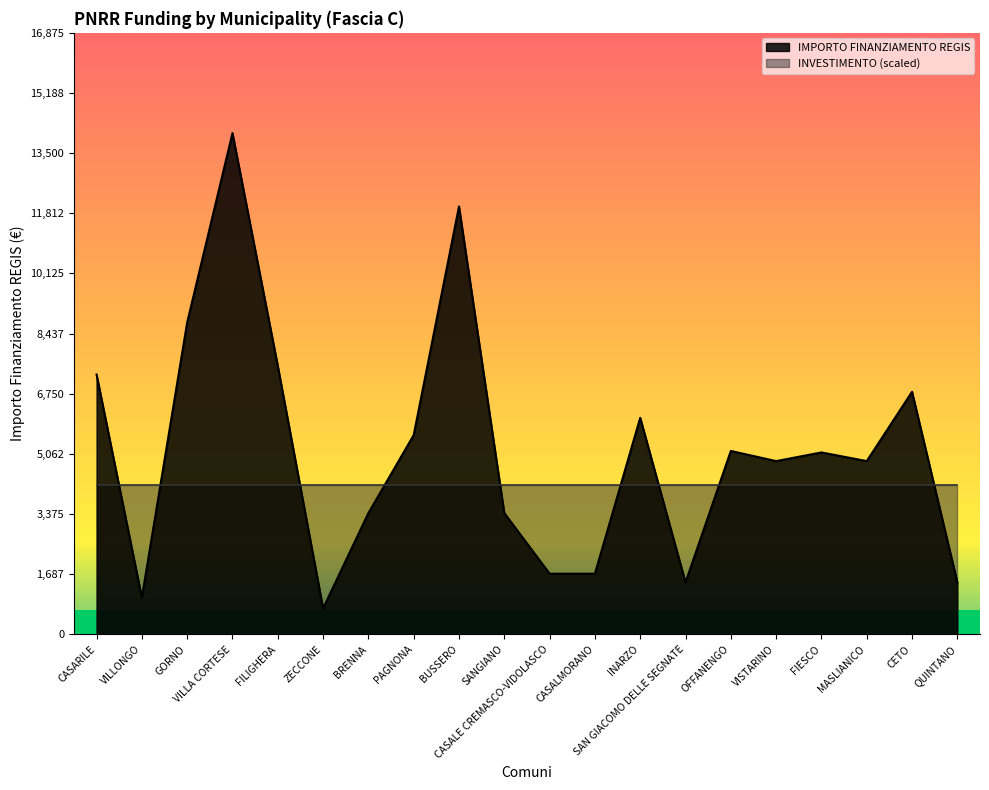

Reading left to right, transcribe all the data shown in this chart.

CASARILE=7290	VILLONGO=1029	GORNO=8748	VILLA CORTESE=14063	FILIGHERA=7533	ZECCONE=729	BRENNA=3402	PAGNONA=5589	BUSSERO=12005	SANGIANO=3402	CASALE CREMASCO-VIDOLASCO=1701	CASALMORANO=1701	INARZO=6075	SAN GIACOMO DELLE SEGNATE=1458	OFFANENGO=5145	VISTARINO=4860	FIESCO=5103	MASLIANICO=4860	CETO=6804	QUINTANO=1458